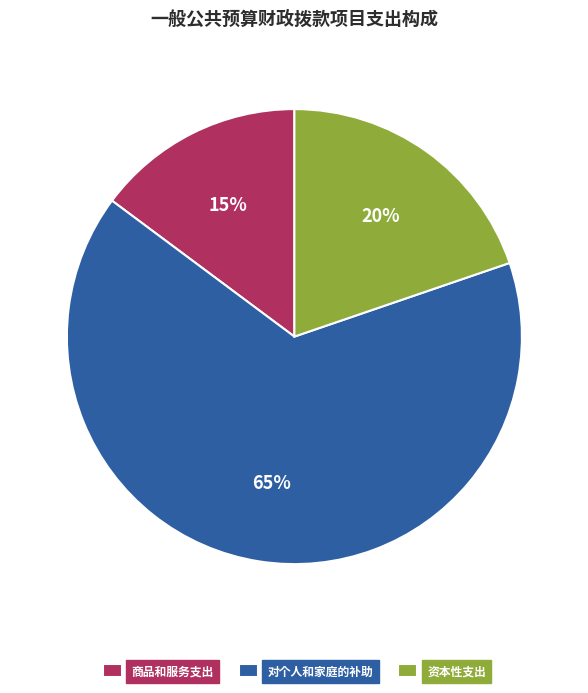

Combined, do 对个人和家庭的补助 and 商品和服务支出 account for over 50%?

Yes